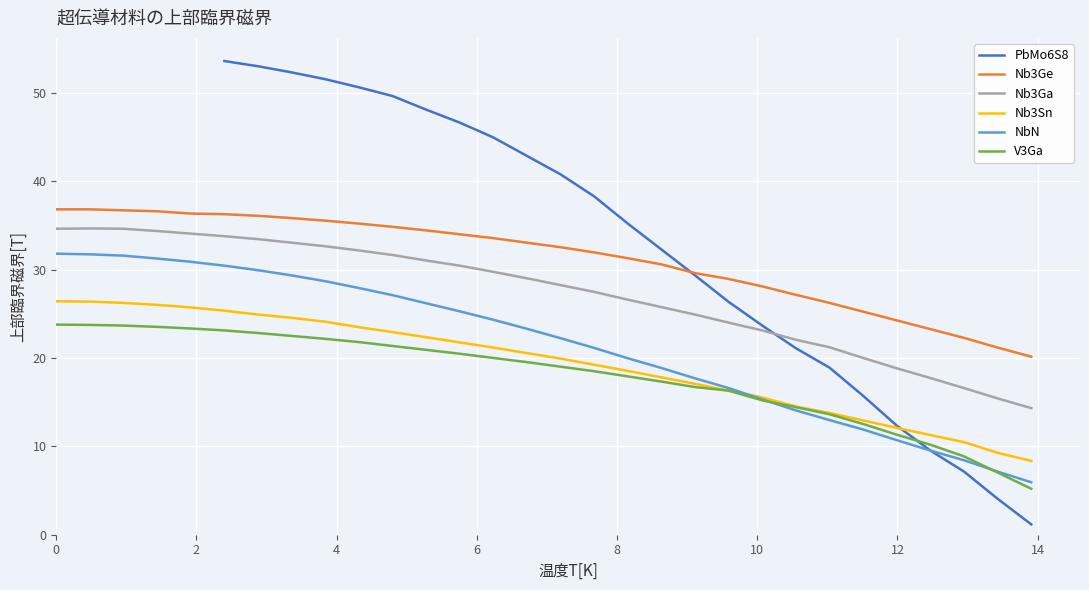

True or false: Nb3Ga and NbN cross at least once.

False